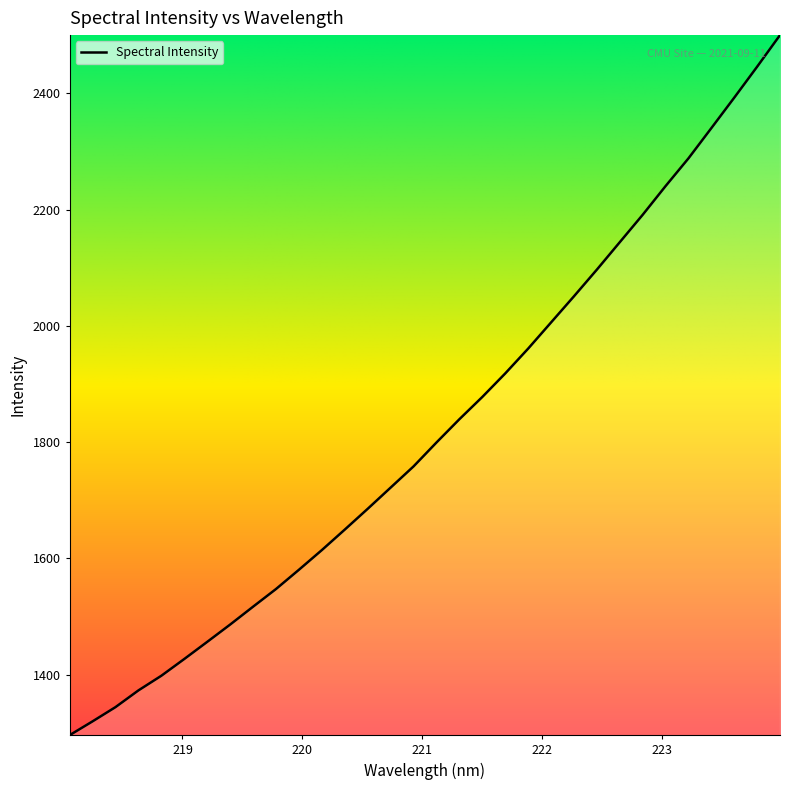

What is the smallest value displayed?

1296.0